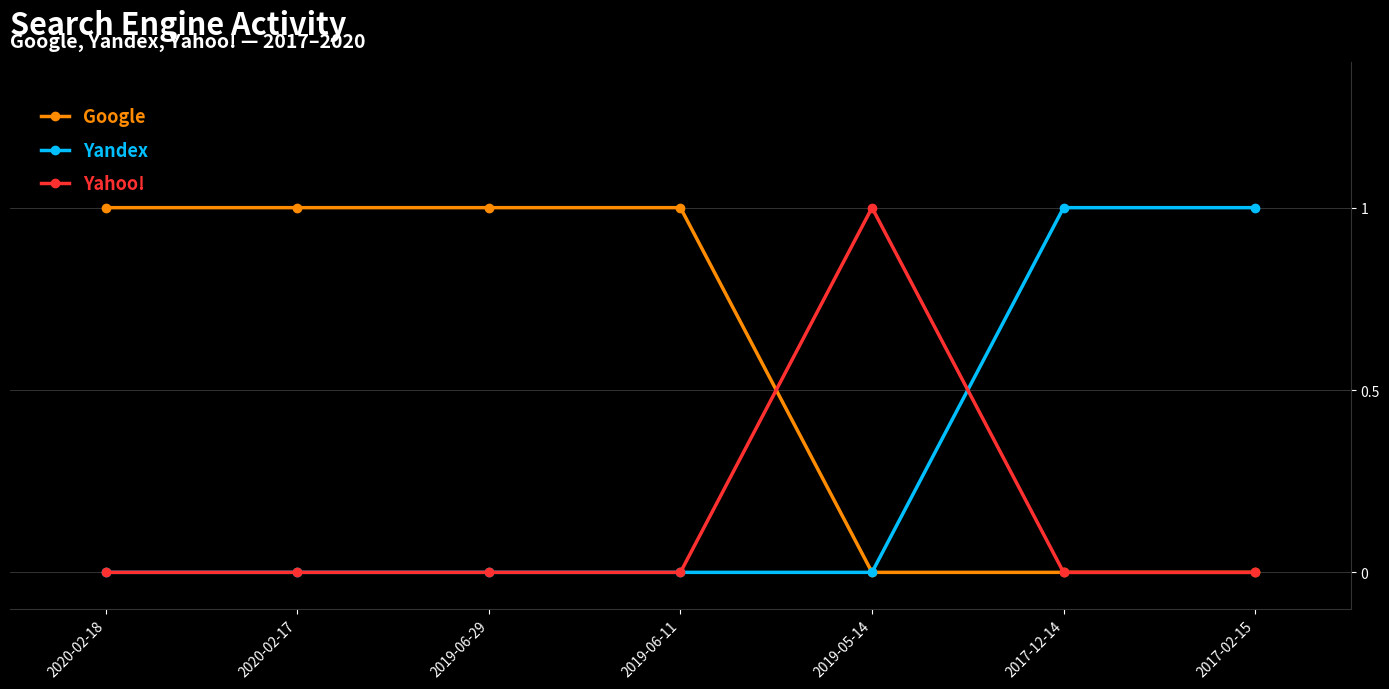

How many Yandex values are between 0 and 1?

7